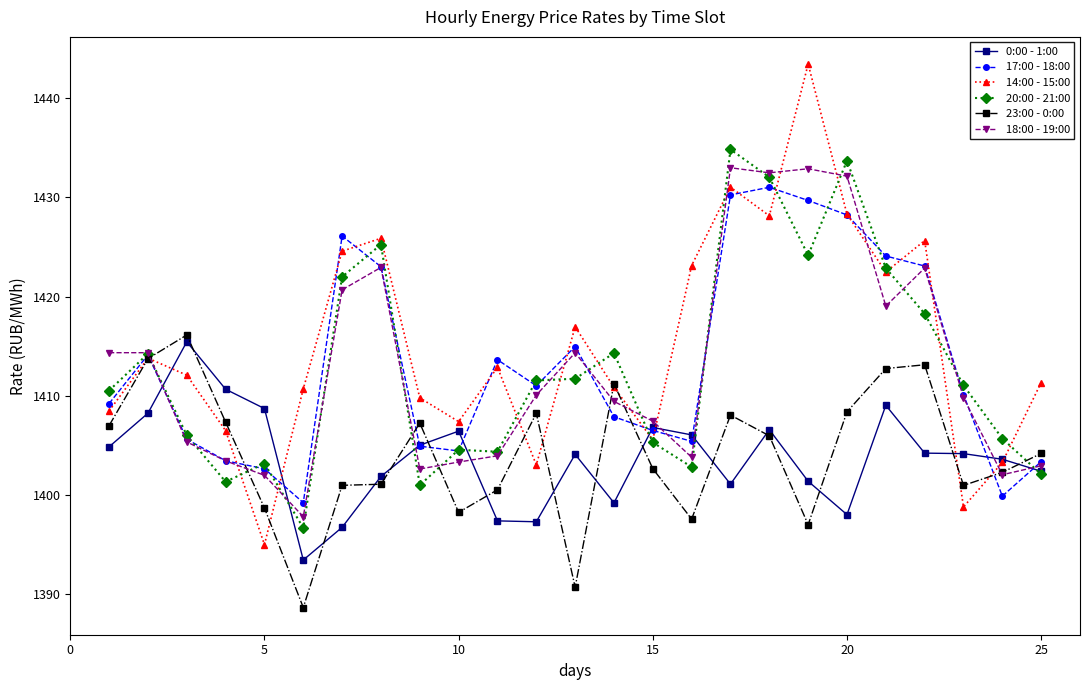

True or false: 14:00 - 15:00 has more than 2 points higher than both neighbors.

True